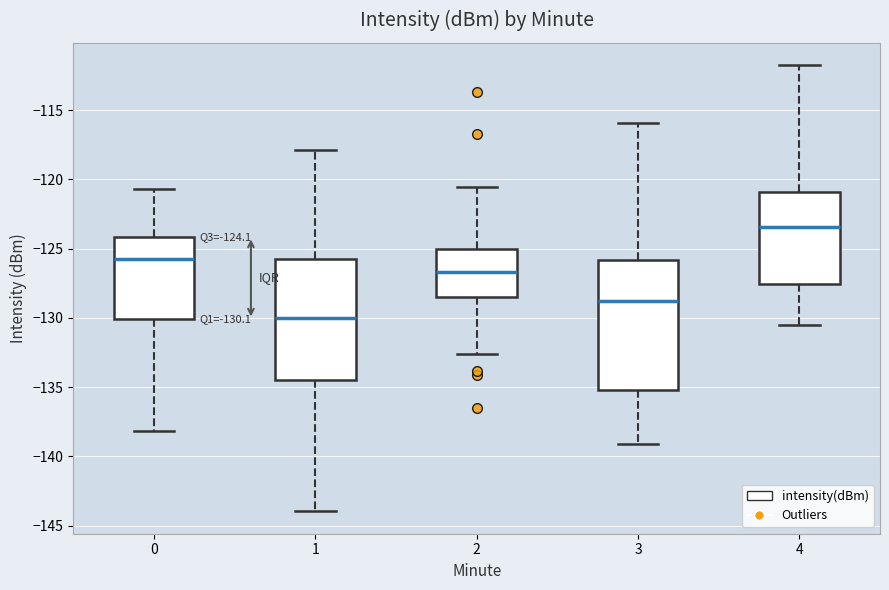

Which box's median line is the lowest?

1